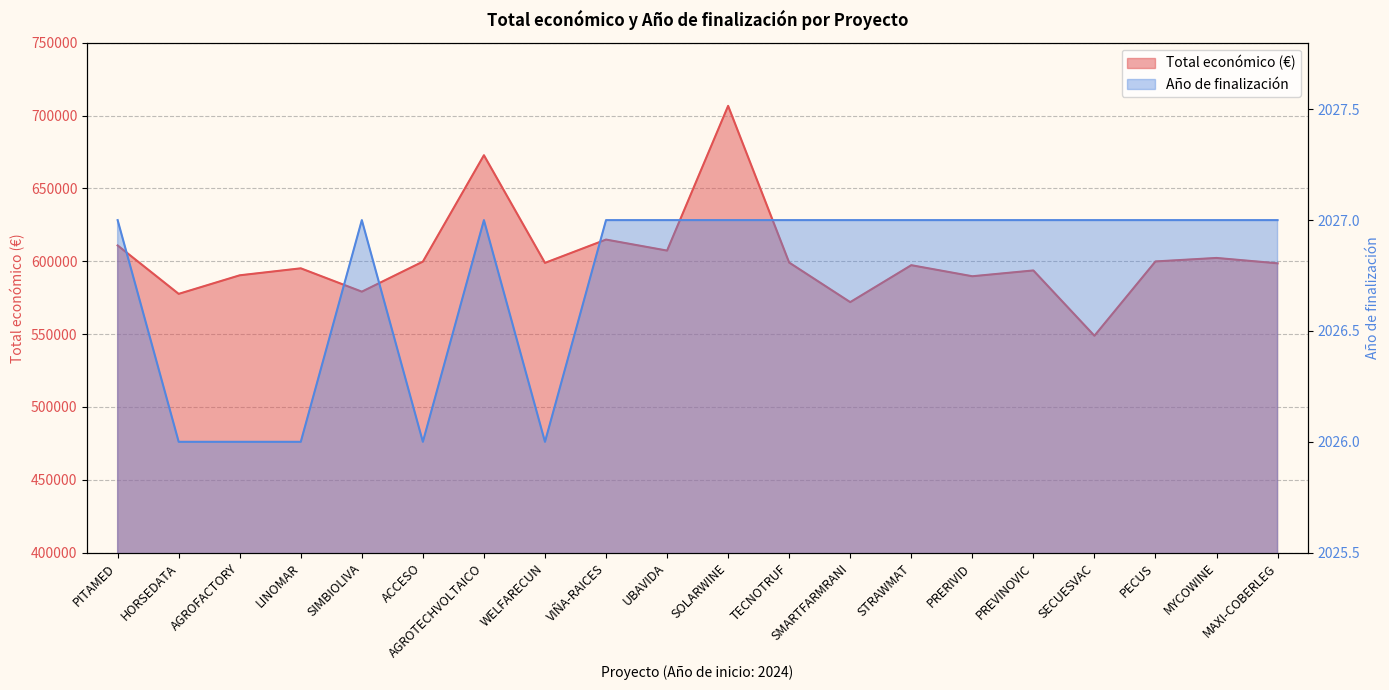

Where is the first local maximum for Año de finalización?

SIMBIOLIVA